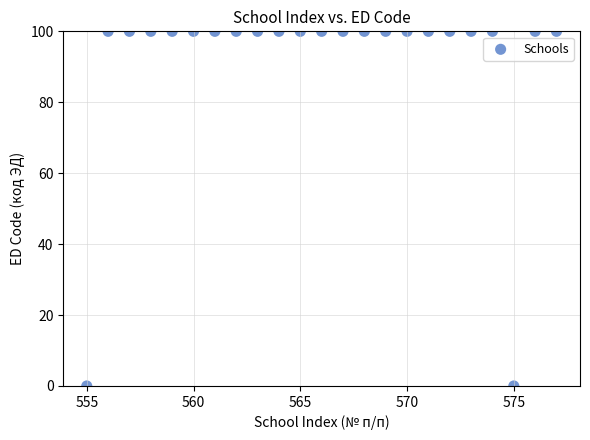

What is the range of Y values (max minus min)?

100.0